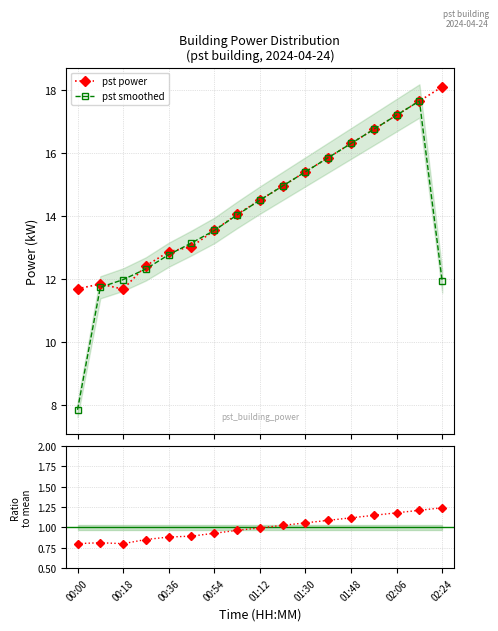

What is the minimum value for pst power?

11.7